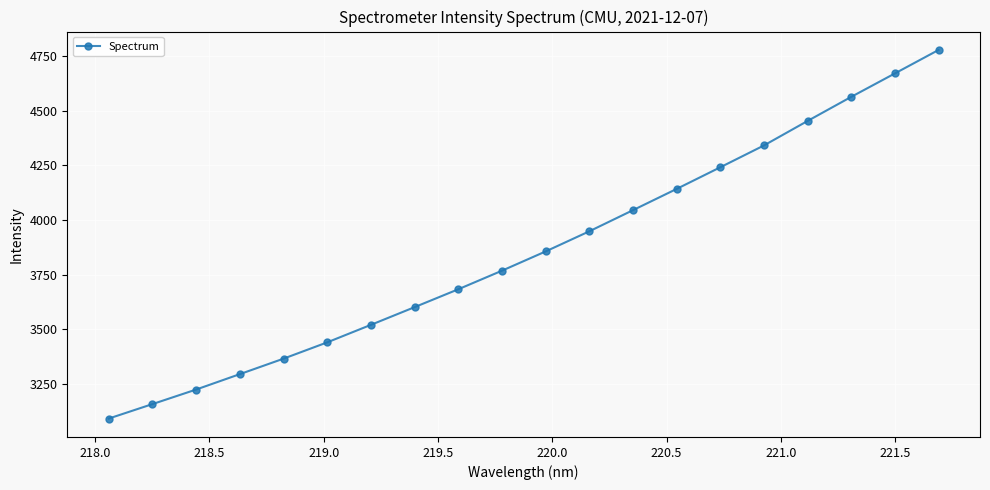

How many categories are shown in the chart?

20